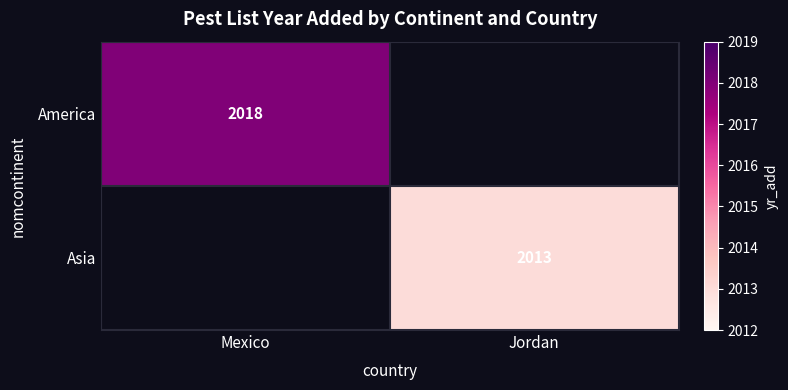

Which label corresponds to the smallest value in the chart?

Jordan